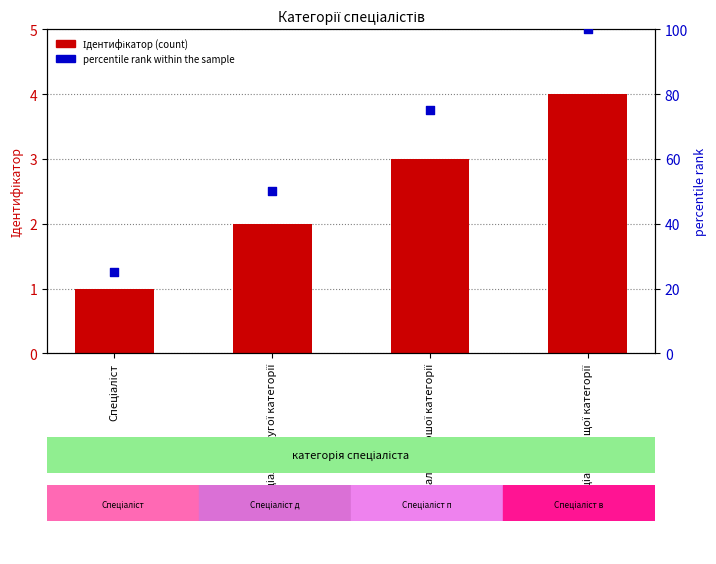

Which series reaches the minimum Y coordinate?

Ідентифікатор